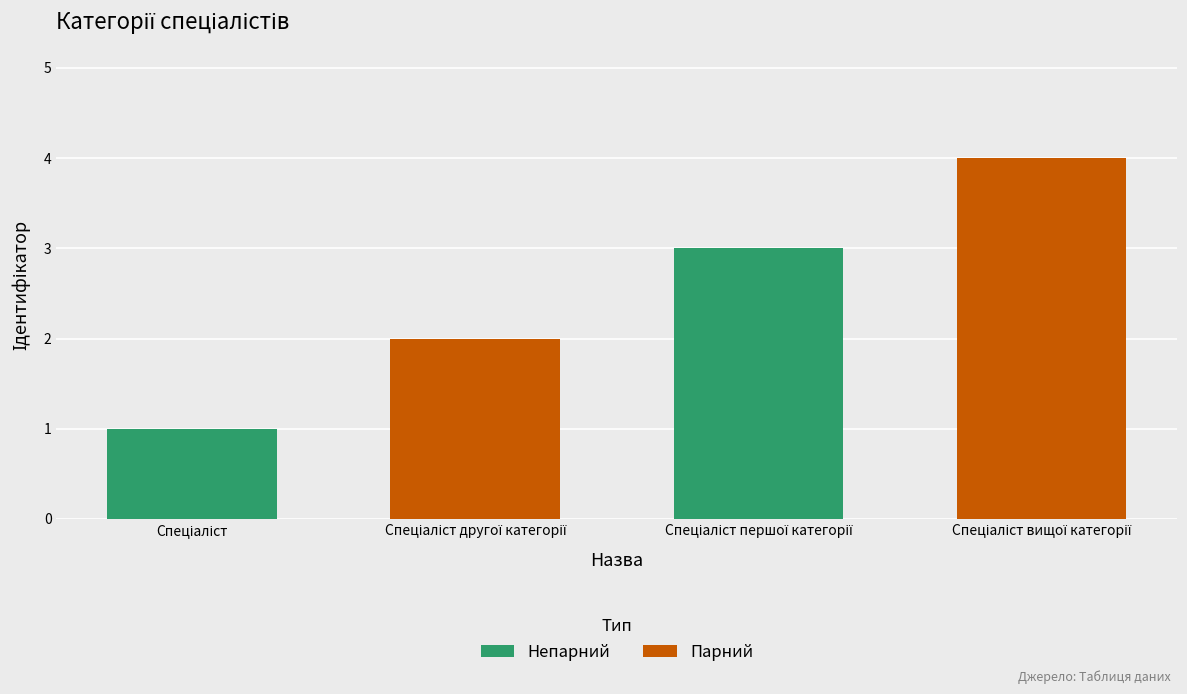

What is the greatest value displayed?

4